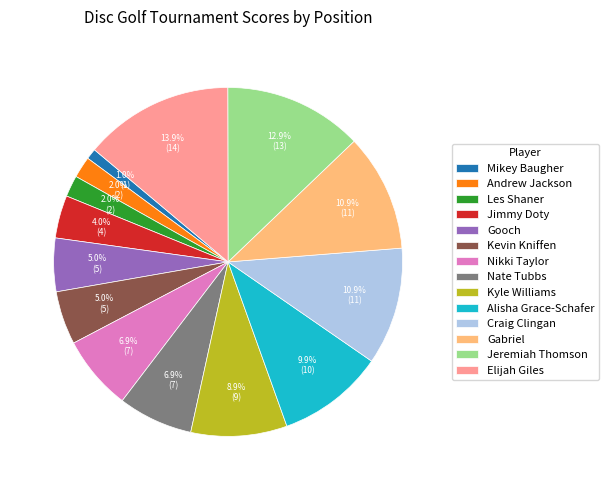

Is it true that Jeremiah Thomson is 24% of the pie?

False